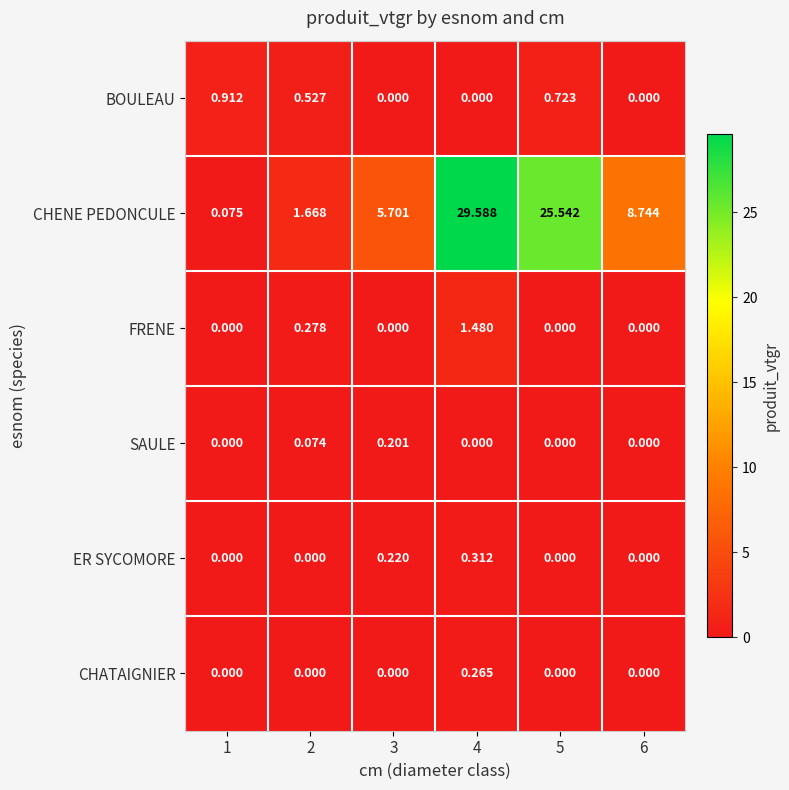

Count the number of data series in this chart.

6